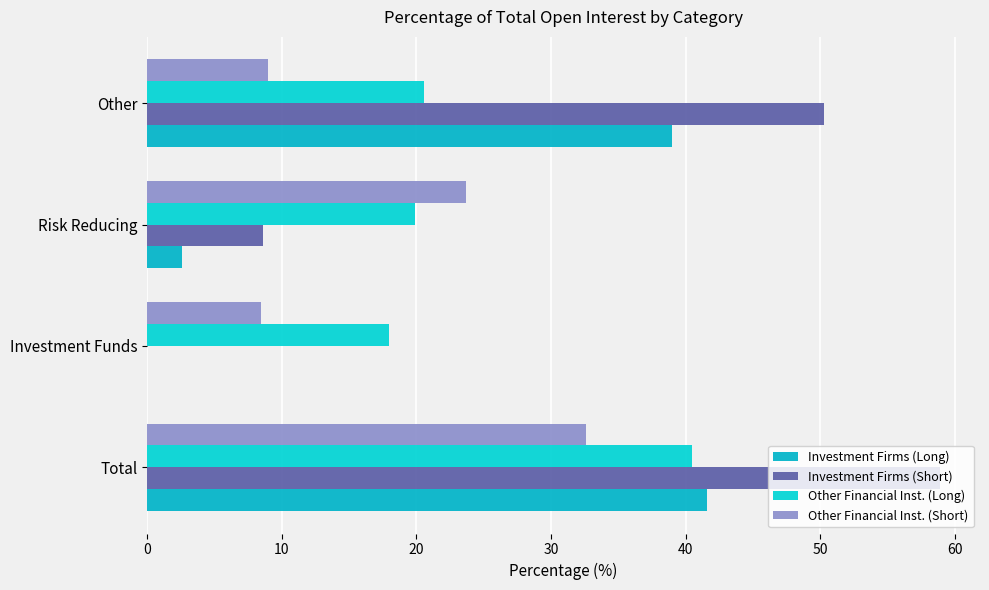

Reading left to right, what are all the values shown in this chart?

Investment Firms (Long): 41.6	0.0	2.6	39.0
Investment Firms (Short): 58.9	0.0	8.6	50.3
Other Financial Inst. (Long): 40.5	17.9	19.9	20.6
Other Financial Inst. (Short): 32.6	8.5	23.6	8.9